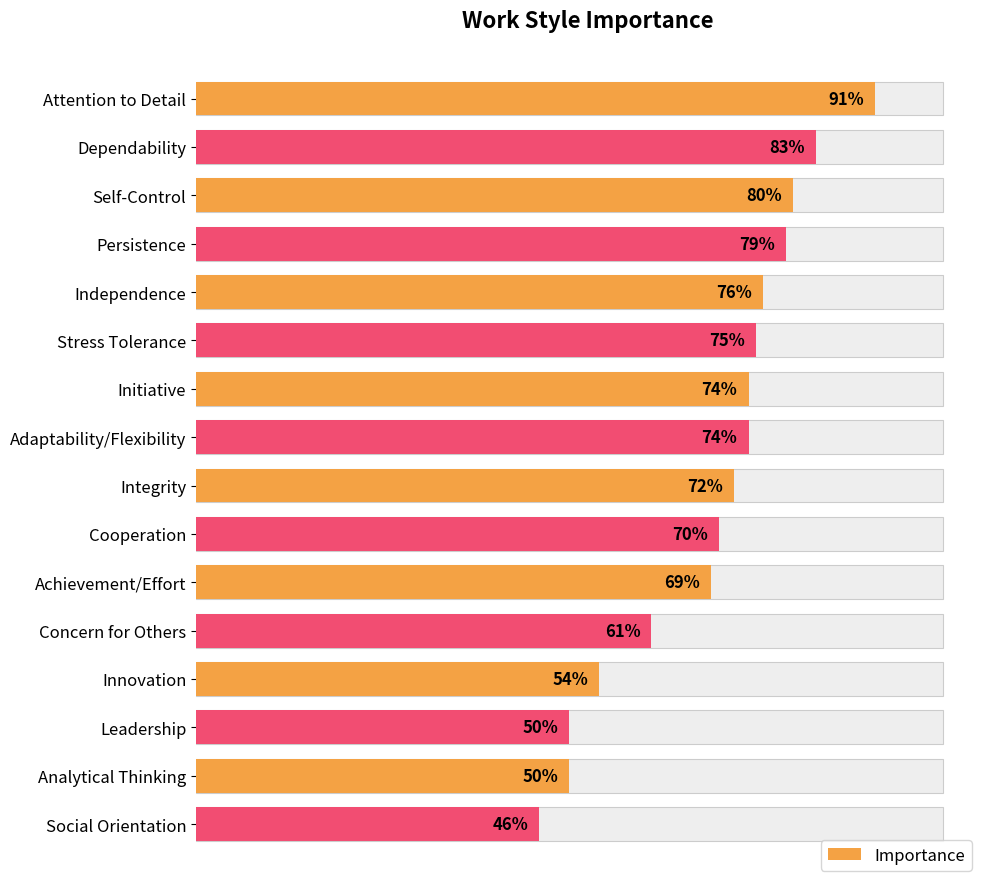

What is the value of the 4th bar from the left?

79